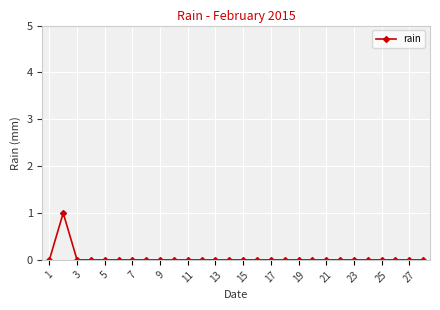

True or false: the data has more than 0 interior local peaks.

True